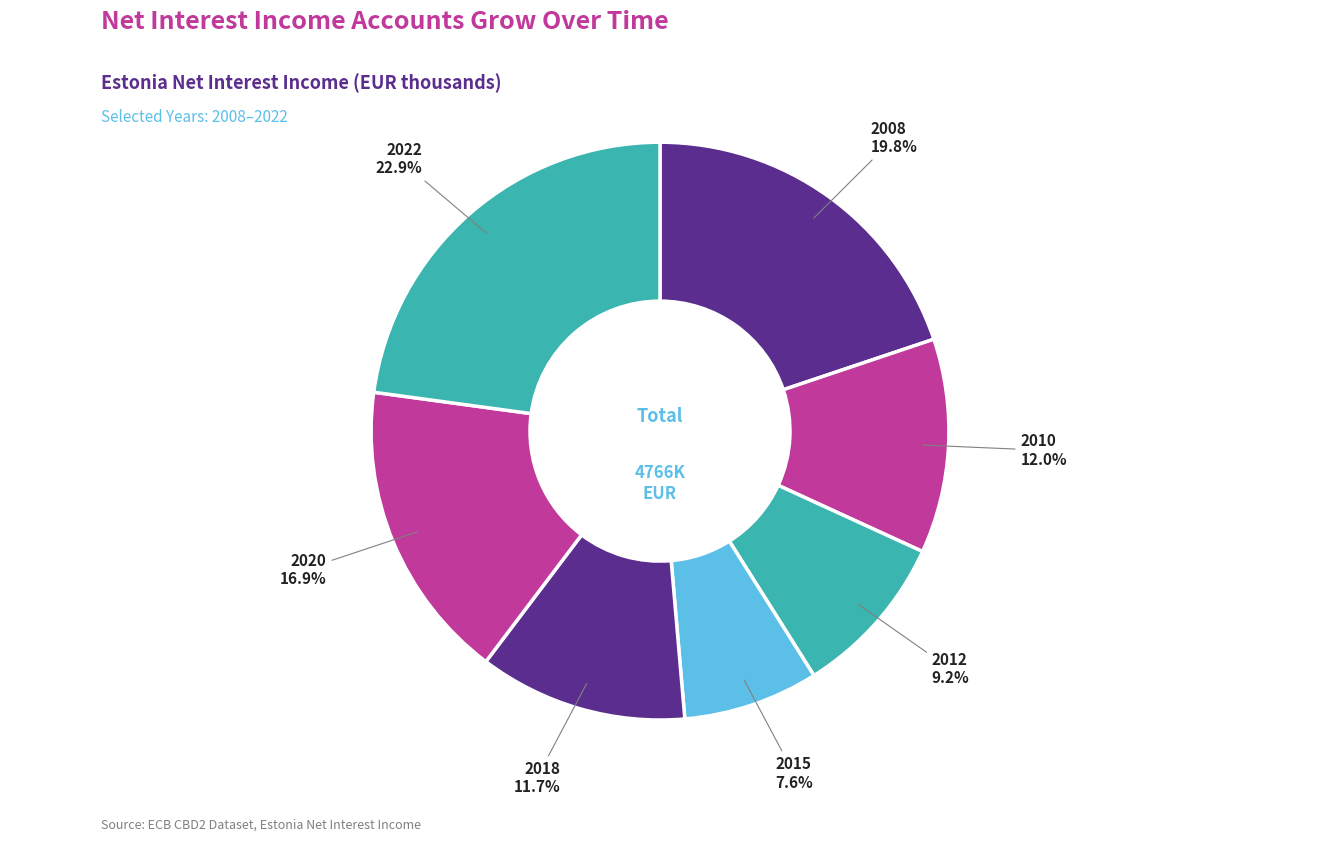

Count the number of slices in the pie.

7